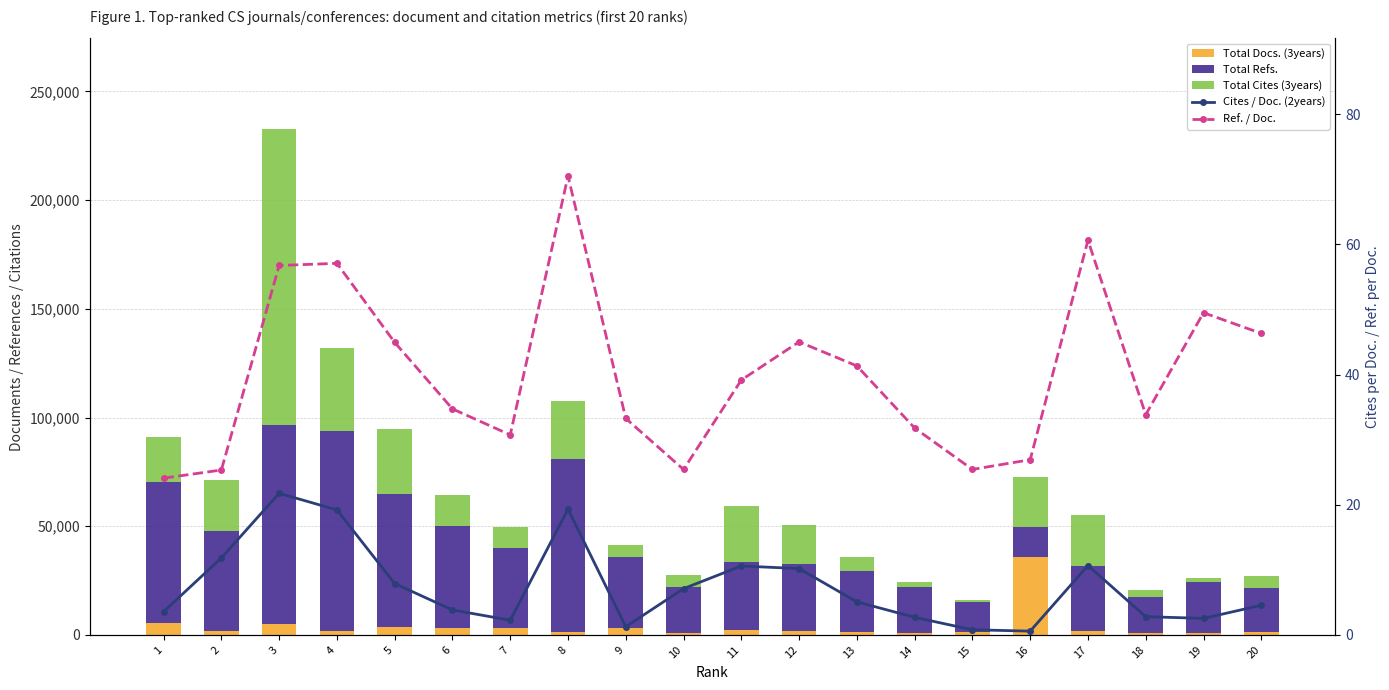

What is the minimum value for Total Docs. (3years)?

745.0